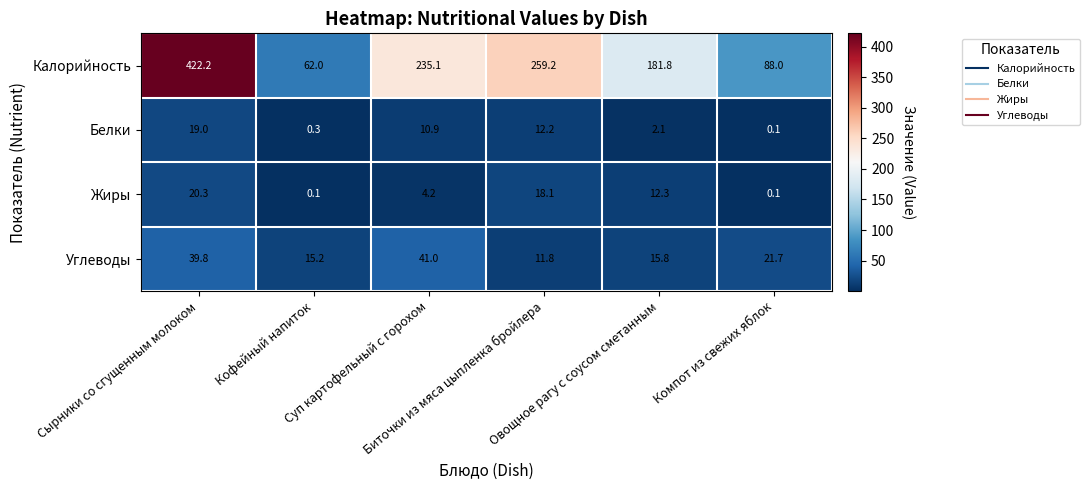

At how many categories does at least one series exceed 152?

4